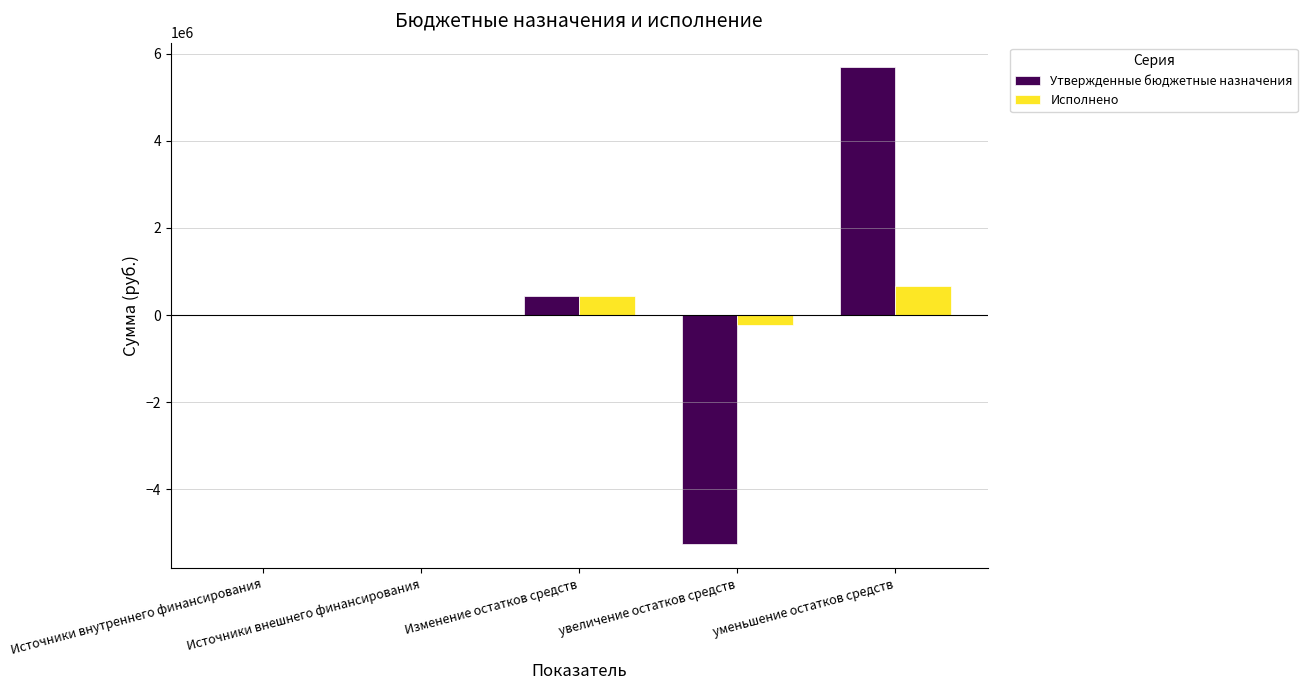

What is the spread (max minus min) of values at Изменение остатков средств?

1314.9